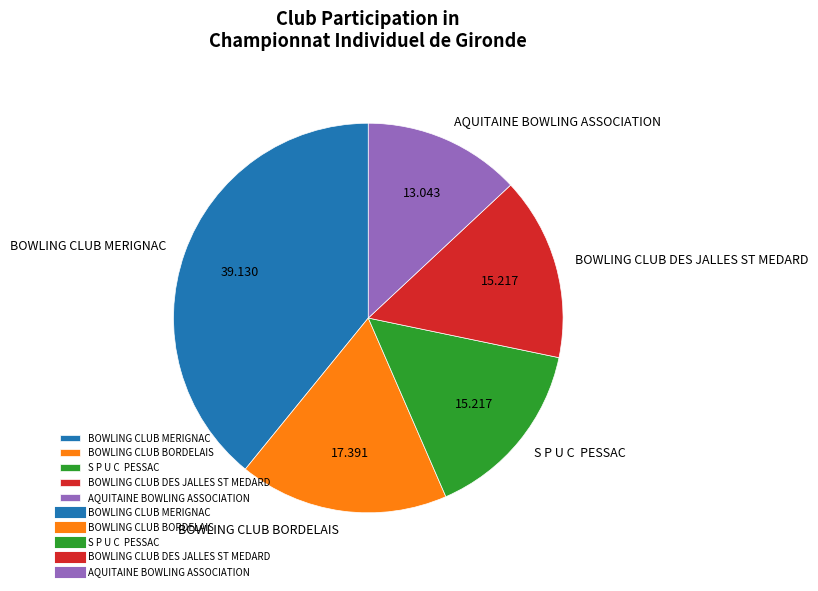

Count the number of slices in the pie.

5